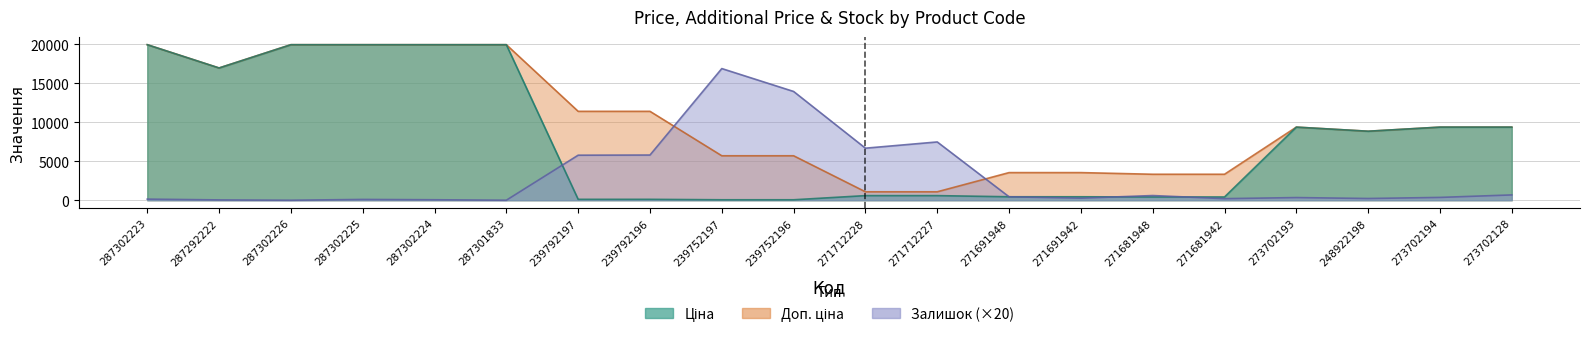

Which series has the widest spread of values?

Ціна